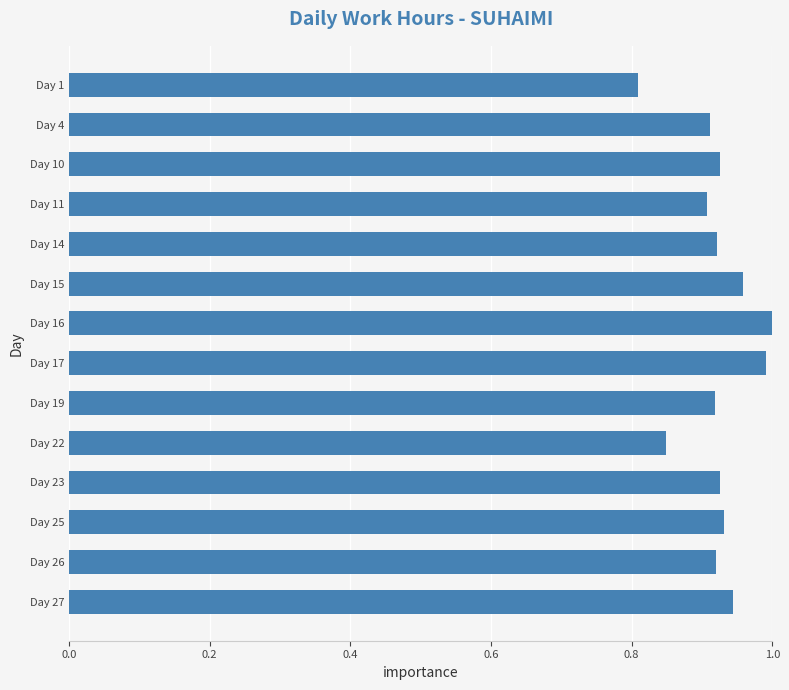

What is the difference between the maximum and second lowest values?

0.2